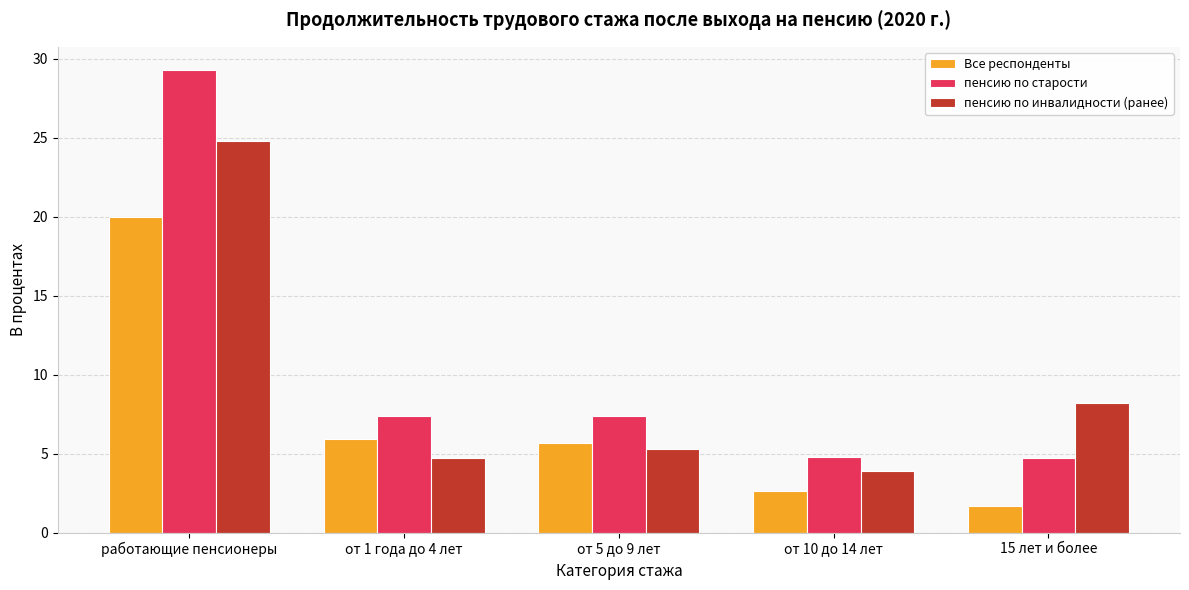

True or false: Все респонденты has a value of 10.5 at от 1 года до 4 лет.

False